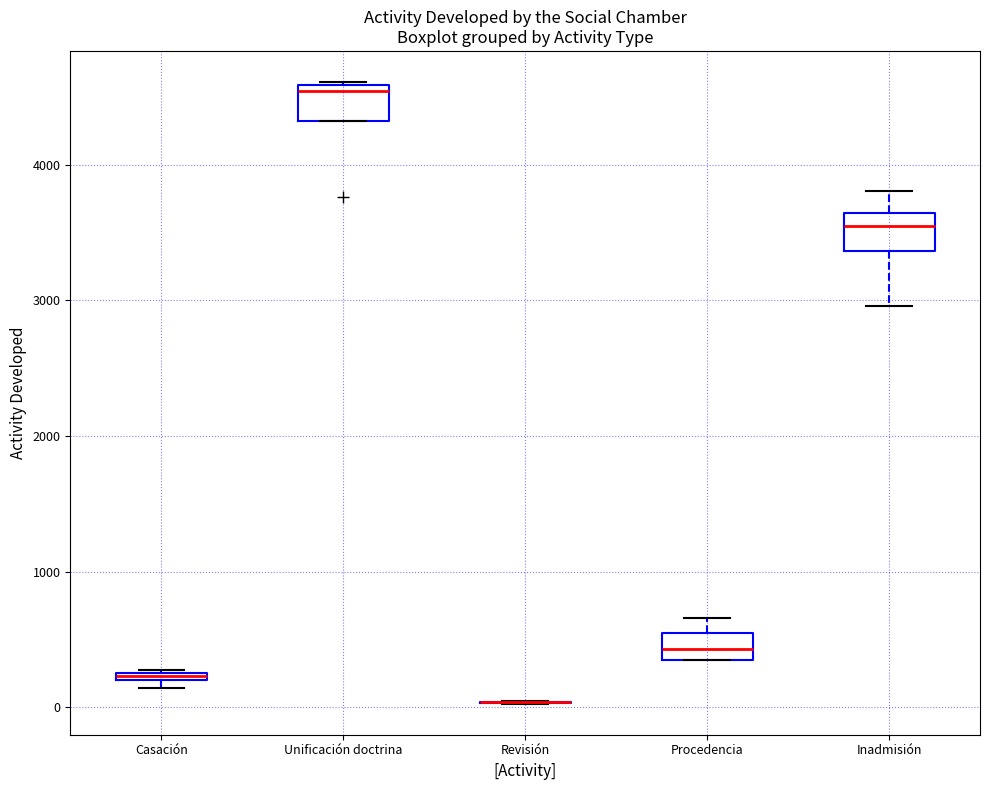

Where does the median line of the box for Unificación doctrina sit on the y-axis? The values are not printed on the chart, so give them approximately, as read against the axis.

4500